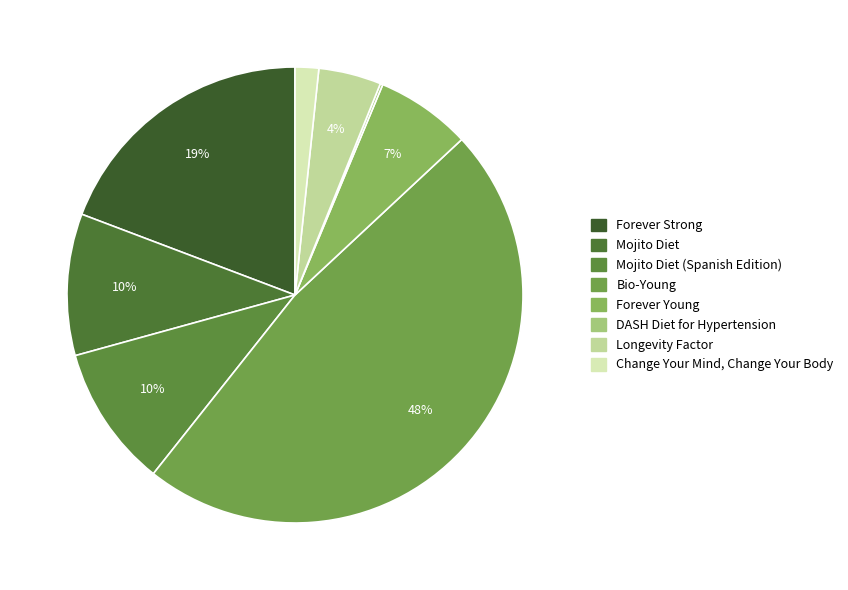

Is it true that Change Your Mind, Change Your Body is 2% of the pie?

True